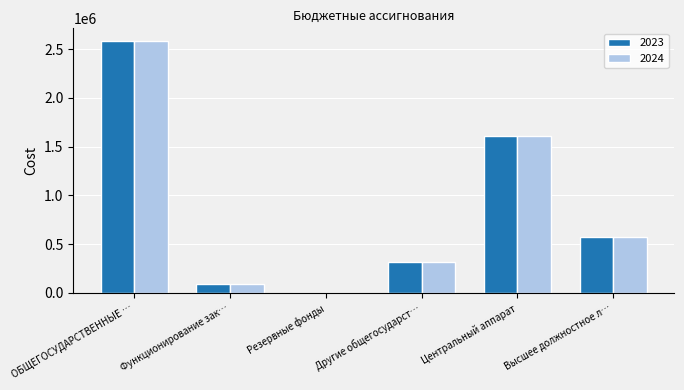

At which category is the sum across all series the highest?

ОБЩЕГОСУДАРСТВЕННЫЕ …